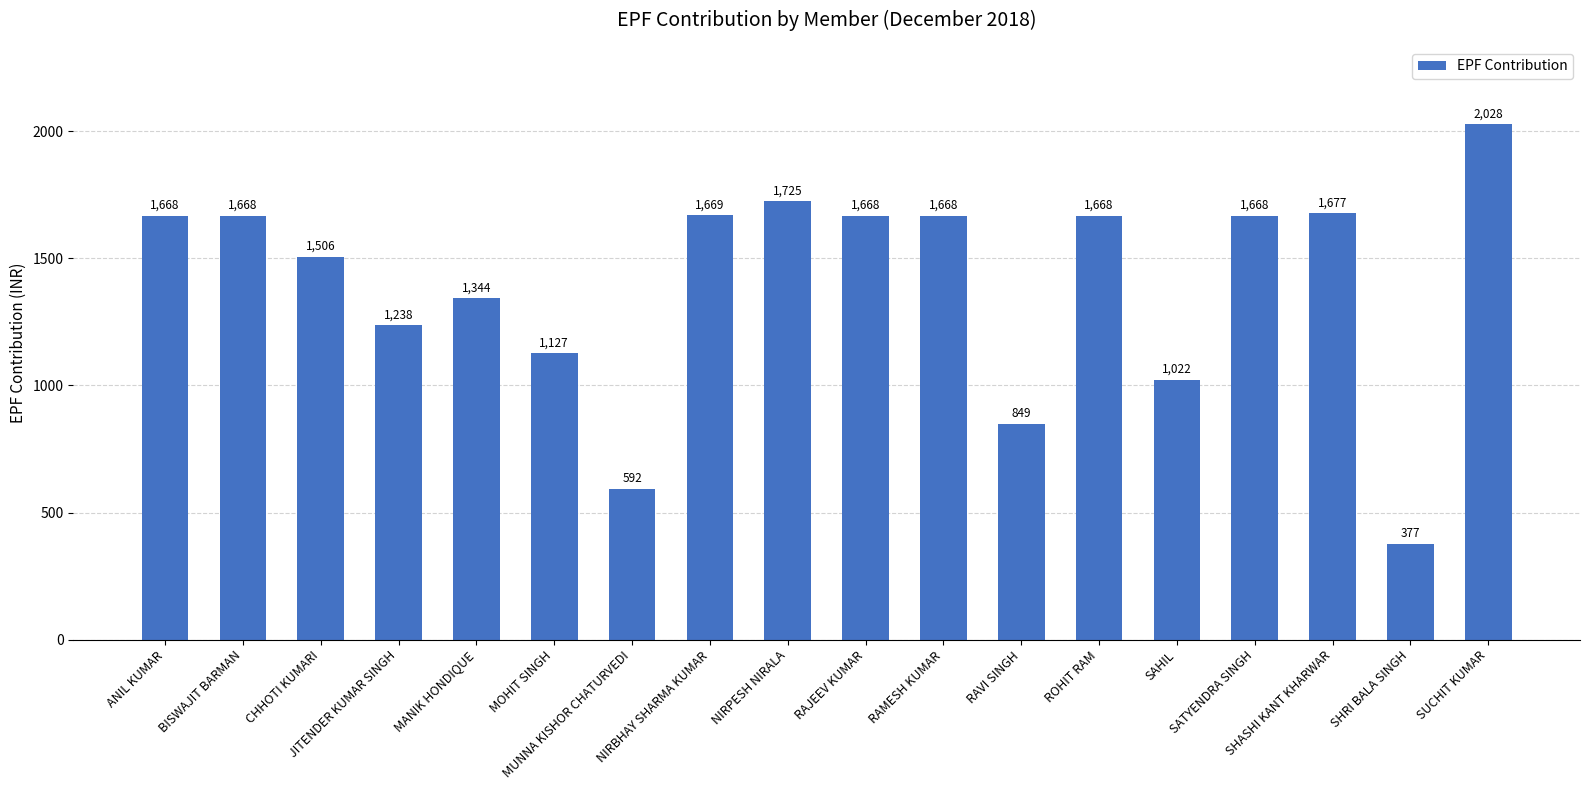

Reading left to right, extract all data points from this chart.

ANIL KUMAR=1668	BISWAJIT BARMAN=1668	CHHOTI KUMARI=1506	JITENDER KUMAR SINGH=1238	MANIK HONDIQUE=1344	MOHIT SINGH=1127	MUNNA KISHOR CHATURVEDI=592	NIRBHAY SHARMA KUMAR=1669	NIRPESH NIRALA=1725	RAJEEV KUMAR=1668	RAMESH KUMAR=1668	RAVI SINGH=849	ROHIT RAM=1668	SAHIL=1022	SATYENDRA SINGH=1668	SHASHI KANT KHARWAR=1677	SHRI BALA SINGH=377	SUCHIT KUMAR=2028